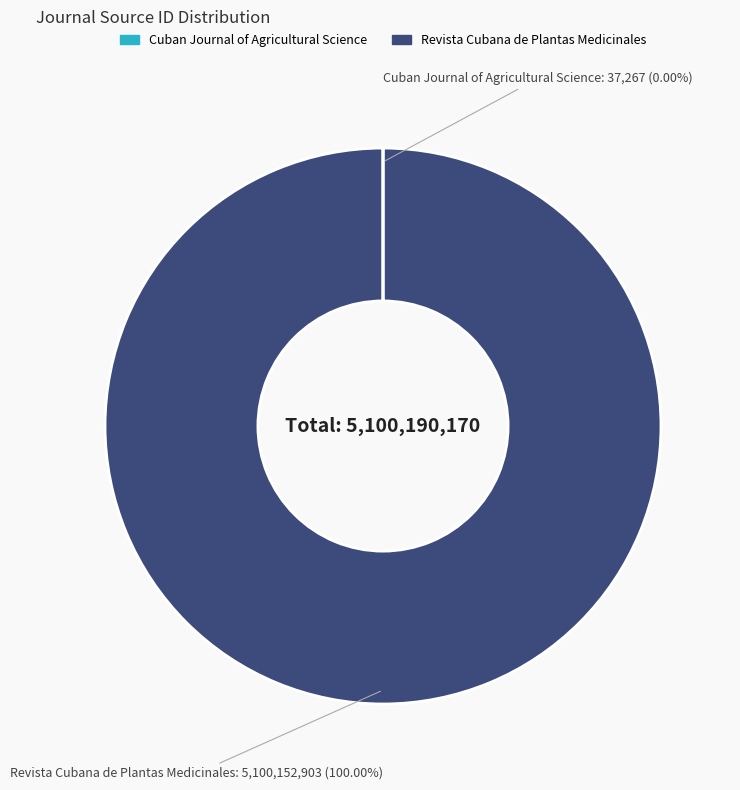

Which slice is the largest?

Revista Cubana de Plantas Medicinales